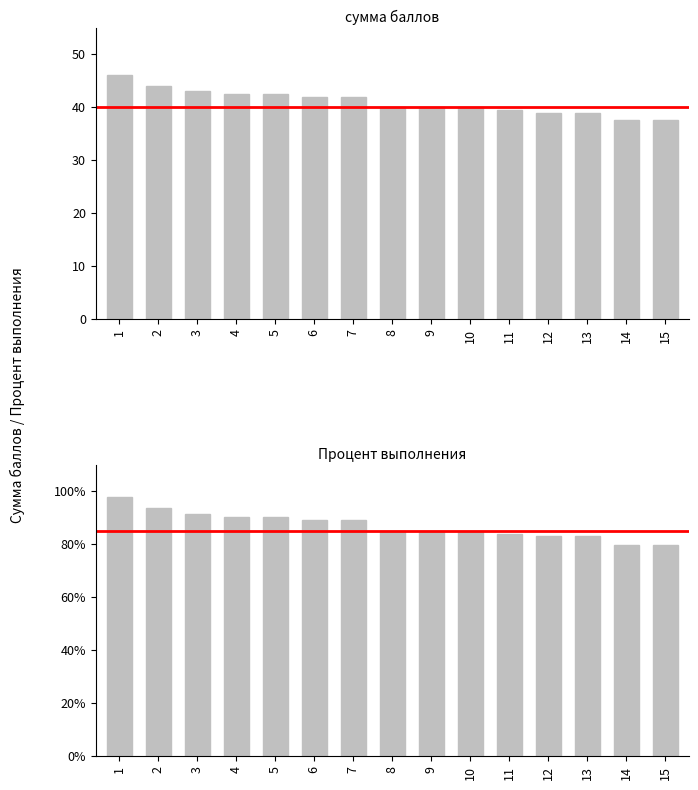

At which category is the sum across all series the highest?

1